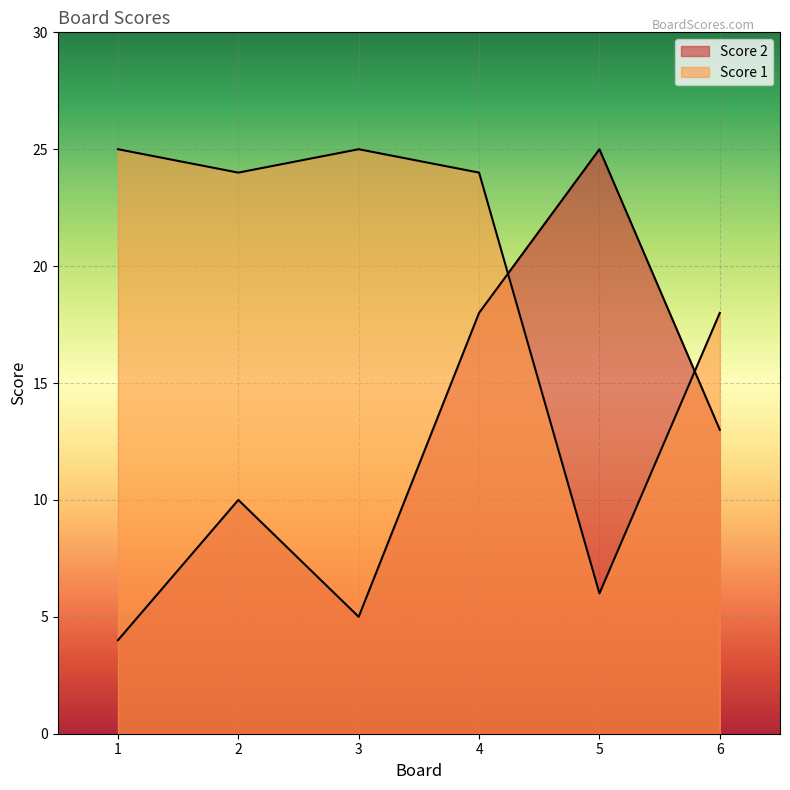

Rank the series by their maximum value, from highest to lowest.

Score 2, Score 1